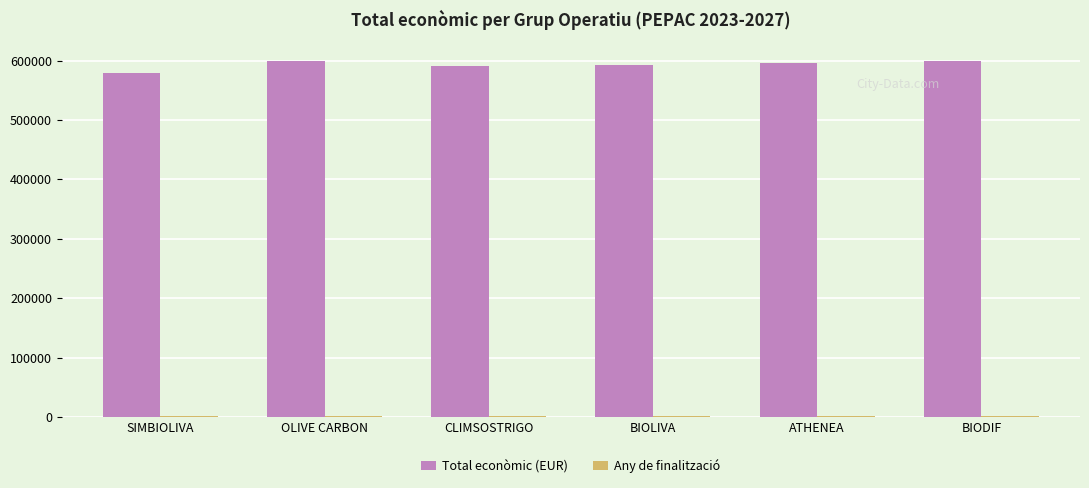

What is the spread (max minus min) of values at BIOLIVA?

590448